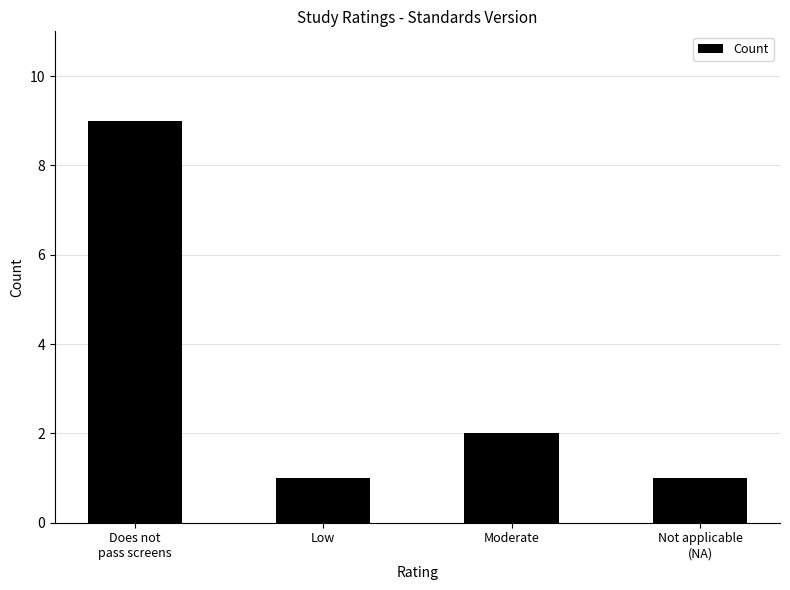

Count the number of data series in this chart.

1